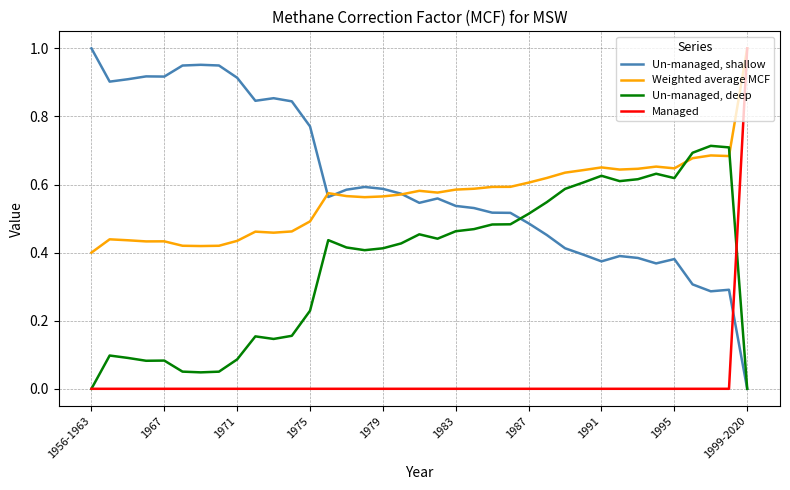

How many intersections are there between Managed and Un-managed, shallow?

1